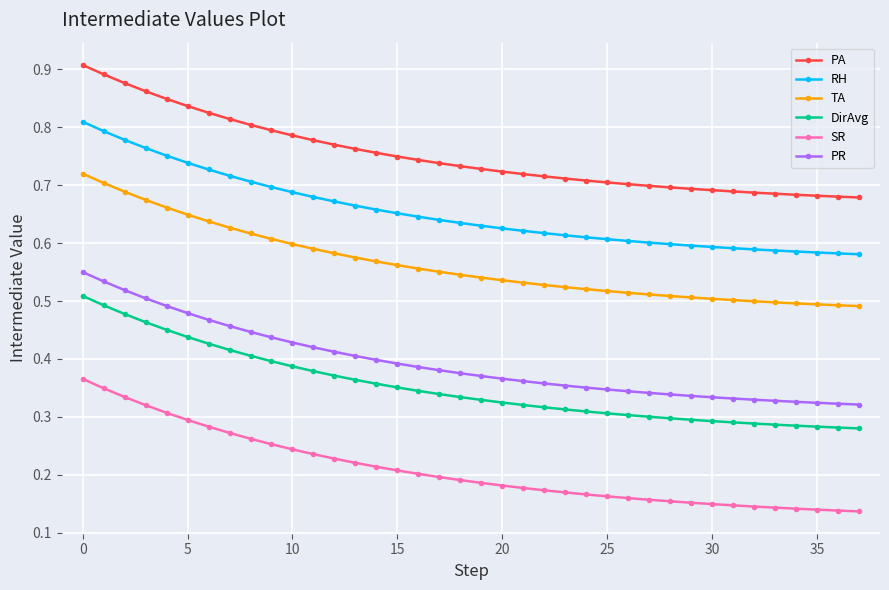

Count the PA values in the range 0 to 1.

38